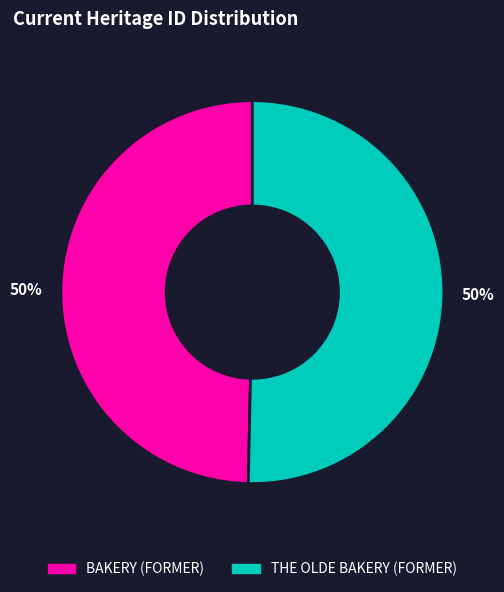

How many slices are in this pie chart?

2